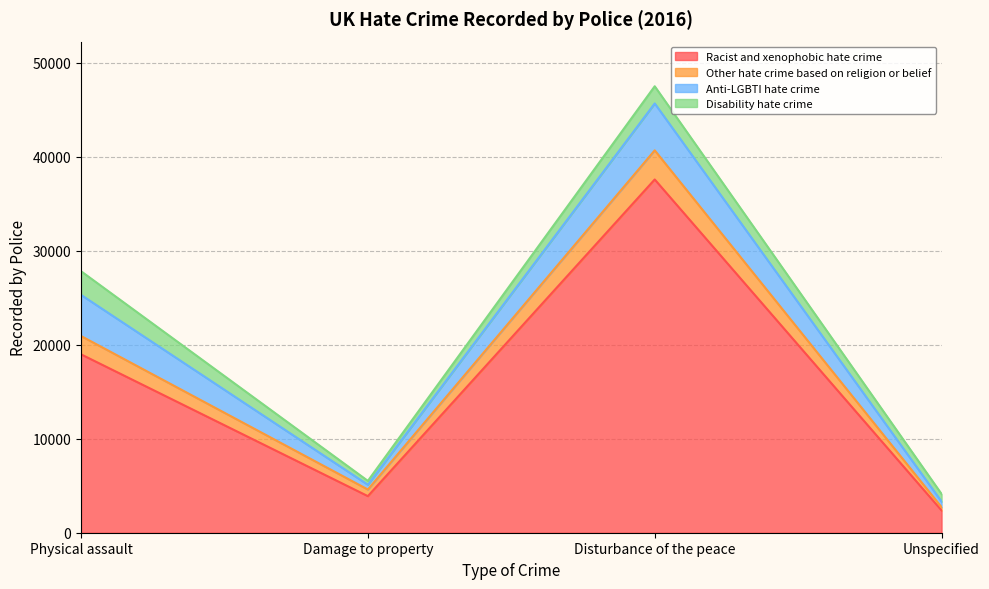

Where is the first local maximum for Other hate crime based on religion or belief?

Disturbance of the peace